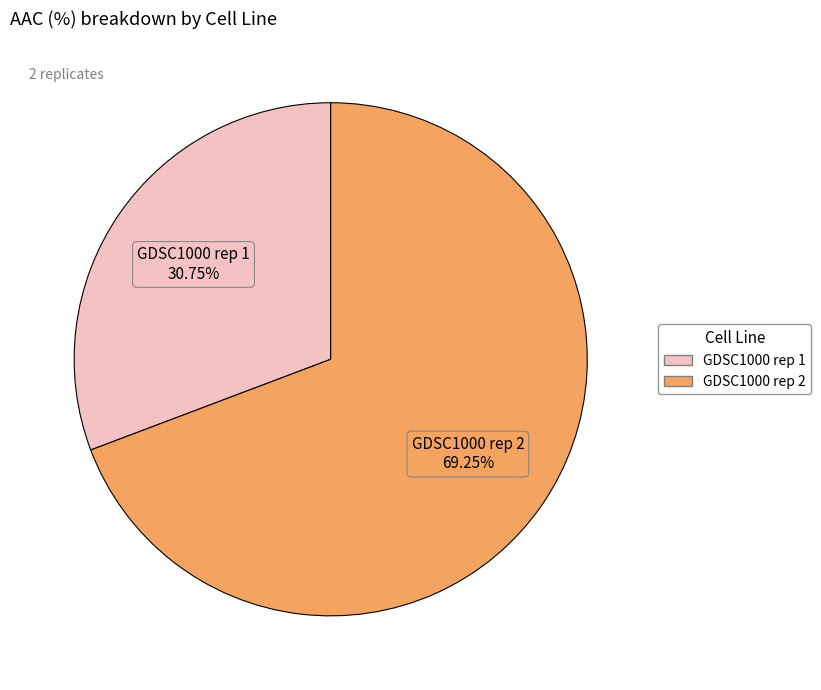

What is the smallest slice in the pie chart?

GDSC1000 rep 1